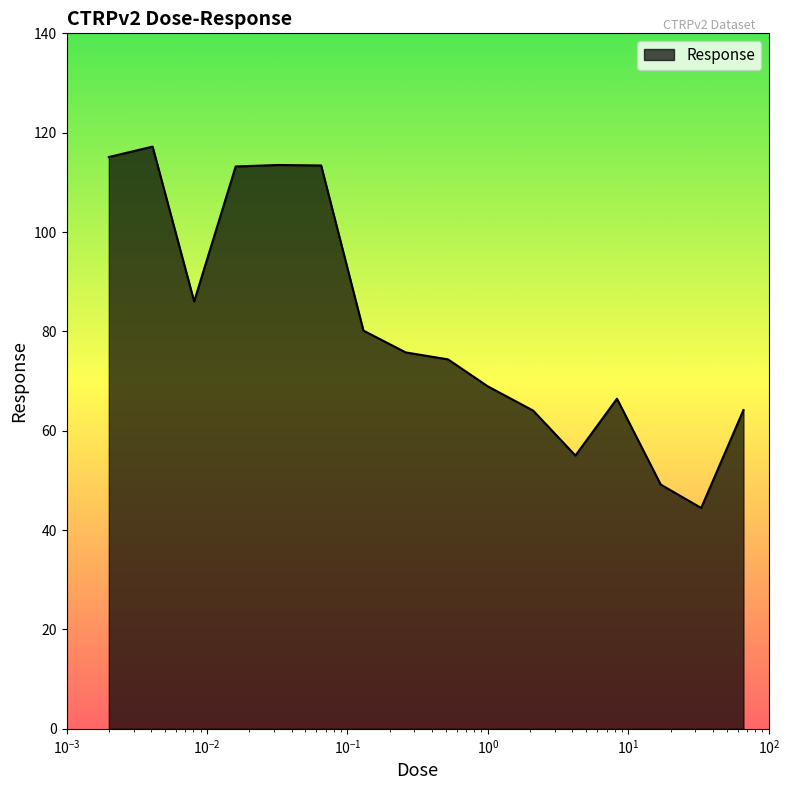

What is the minimum value shown in the chart?

44.5